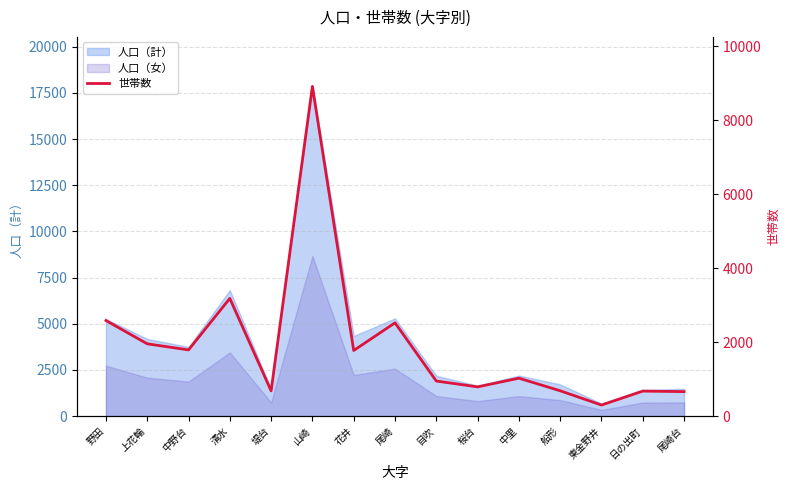

What is the sum of the values at 花井 and 上花輪?

3725